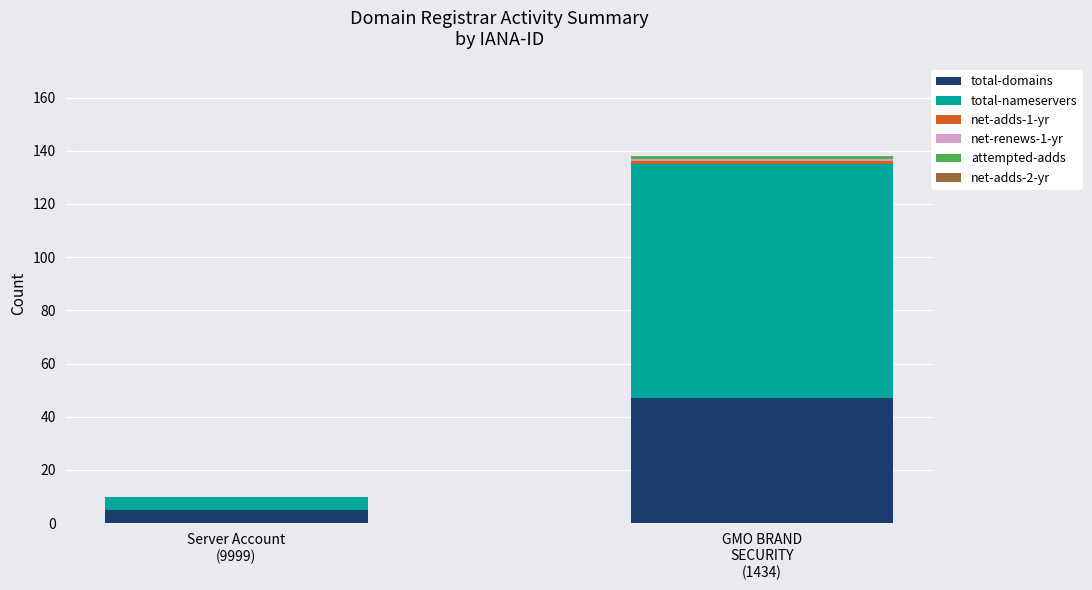

What is the highest value of the total-domains series?

47